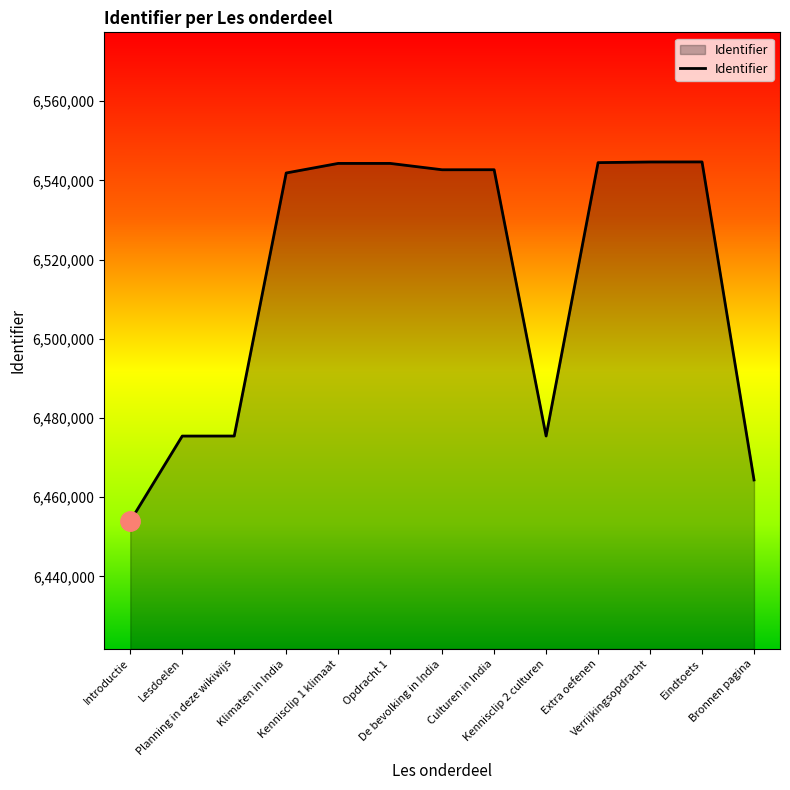

What is the ratio of the value at Planning in deze wikiwijs to the value at Klimaten in India?

1.0